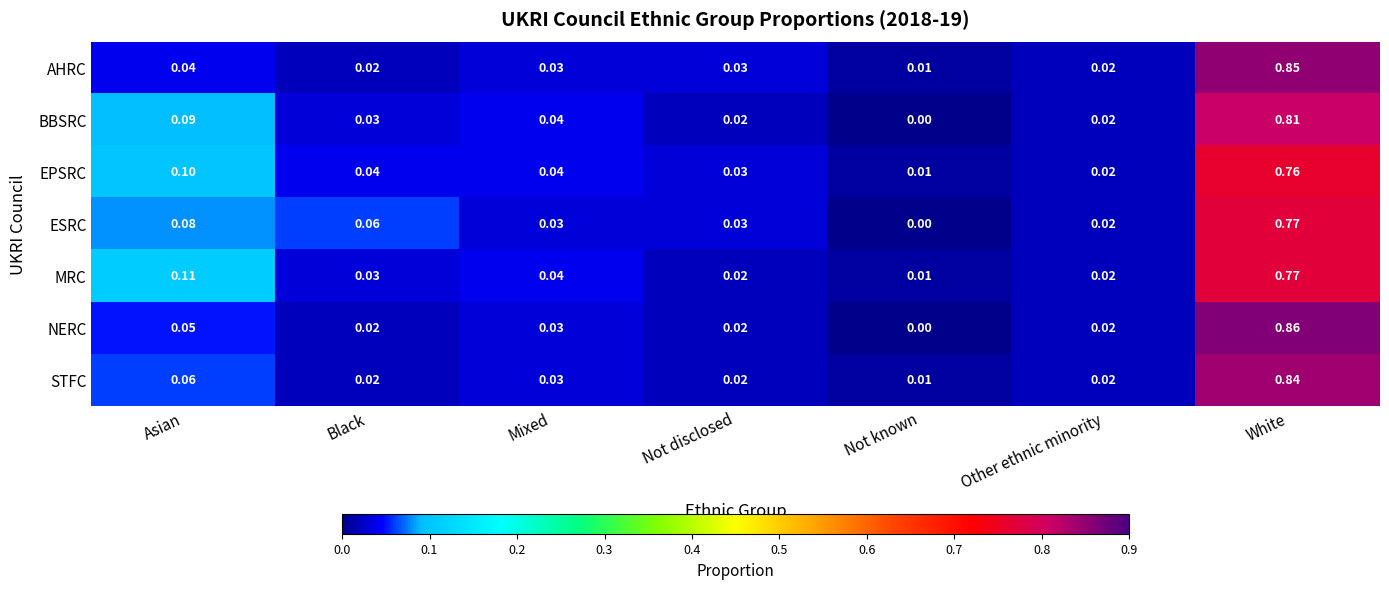

Between Not disclosed and White, which series saw the biggest shift?

NERC